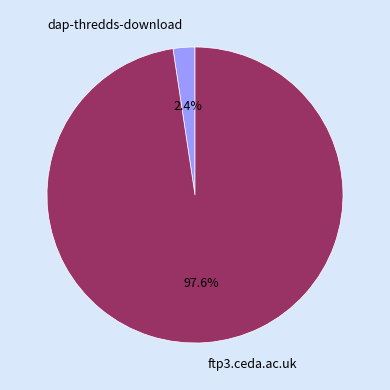

How many slices are in this pie chart?

2